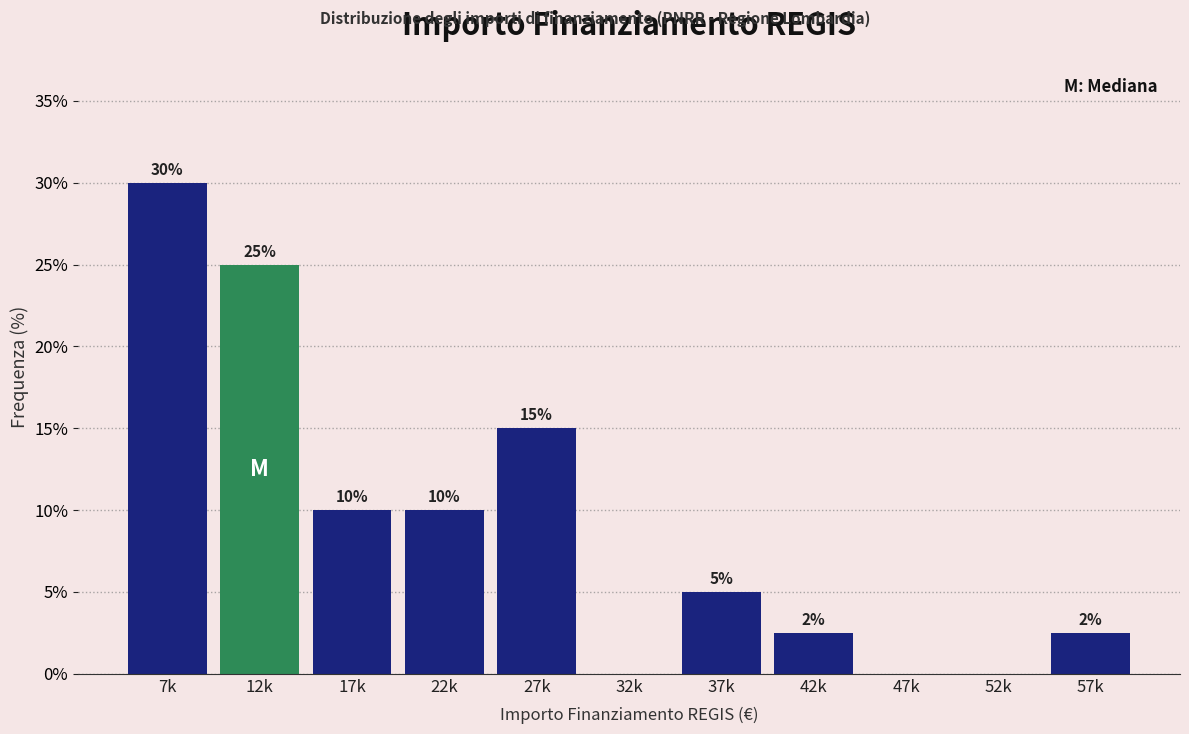

Is it true that the value at 12k is 25.0?

True